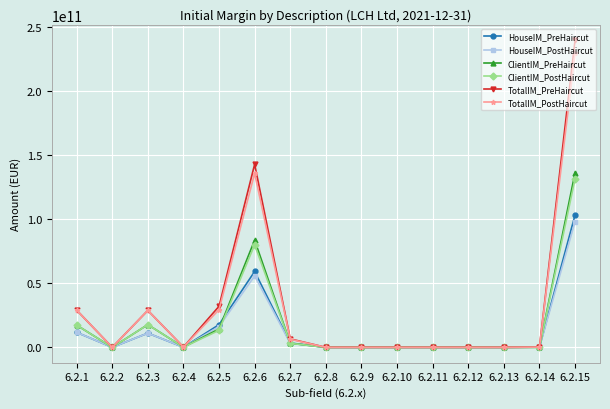

Rank the series by their maximum value, from lowest to highest.

HouseIM_PostHaircut, HouseIM_PreHaircut, ClientIM_PostHaircut, ClientIM_PreHaircut, TotalIM_PostHaircut, TotalIM_PreHaircut